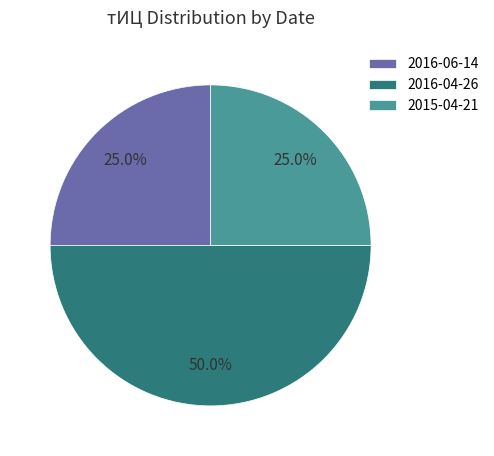

Does 2016-06-14 account for over 50% of the chart?

No